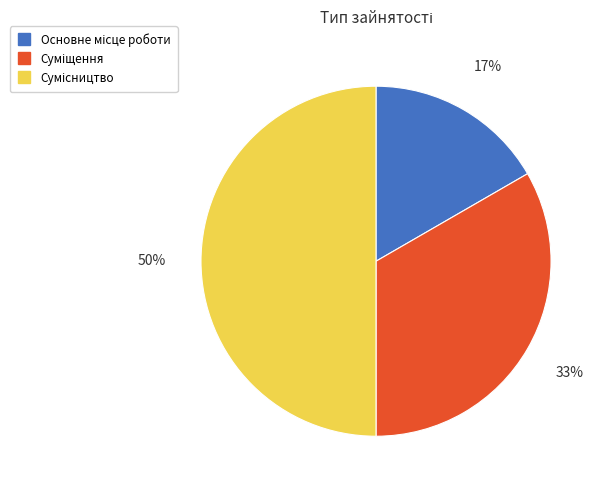

How many slices are in this pie chart?

3